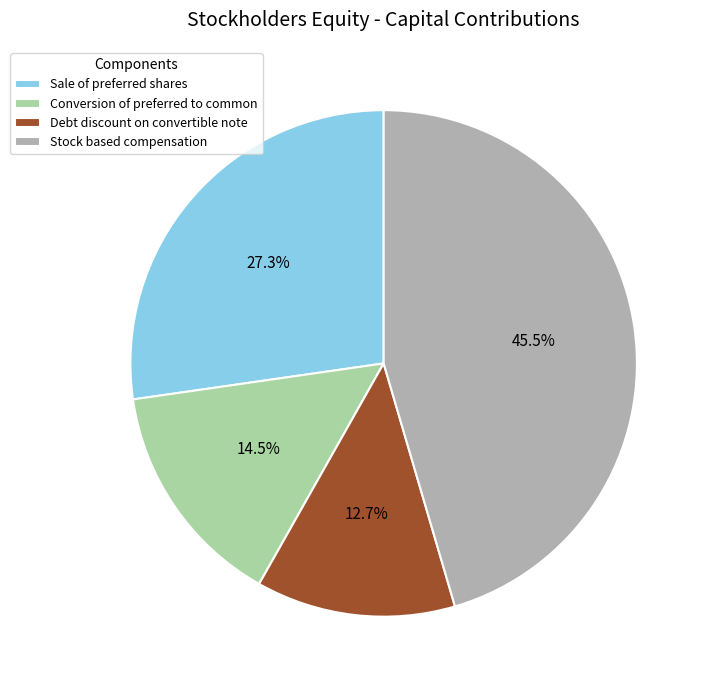

How many segments does this pie chart have?

4